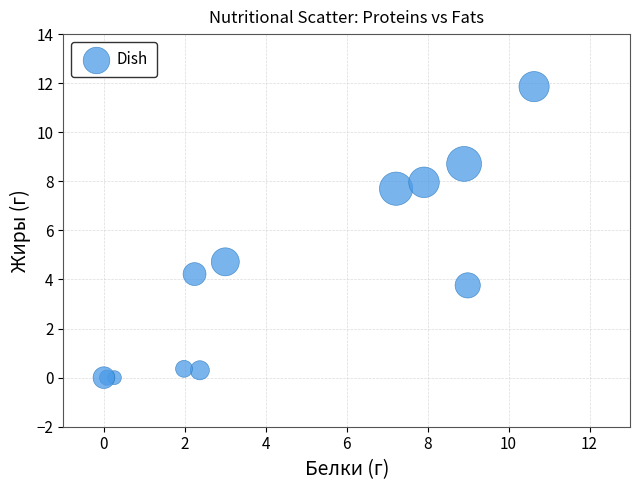

What Y value in the scatter plot is closest to 5?

4.7